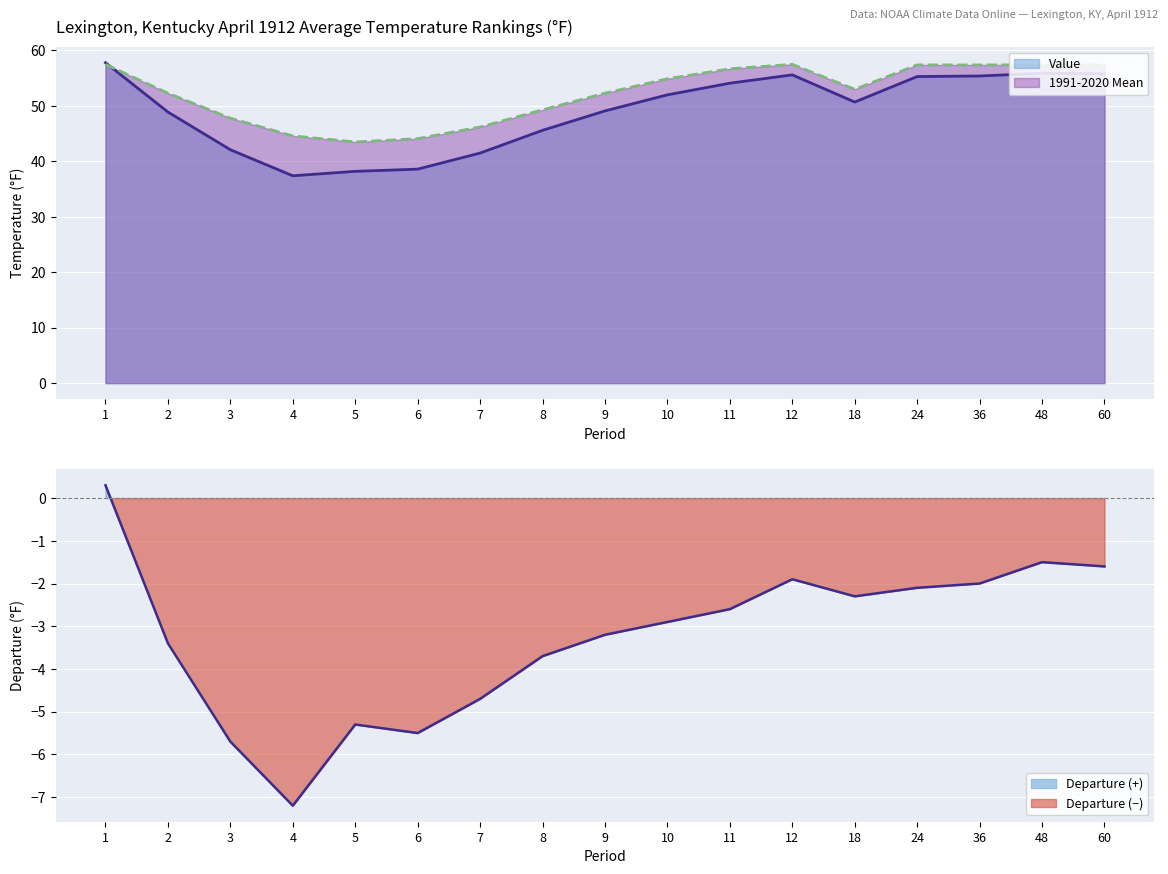

What is the value of the 1991-2020 Mean point at the 2nd from the left?

52.3